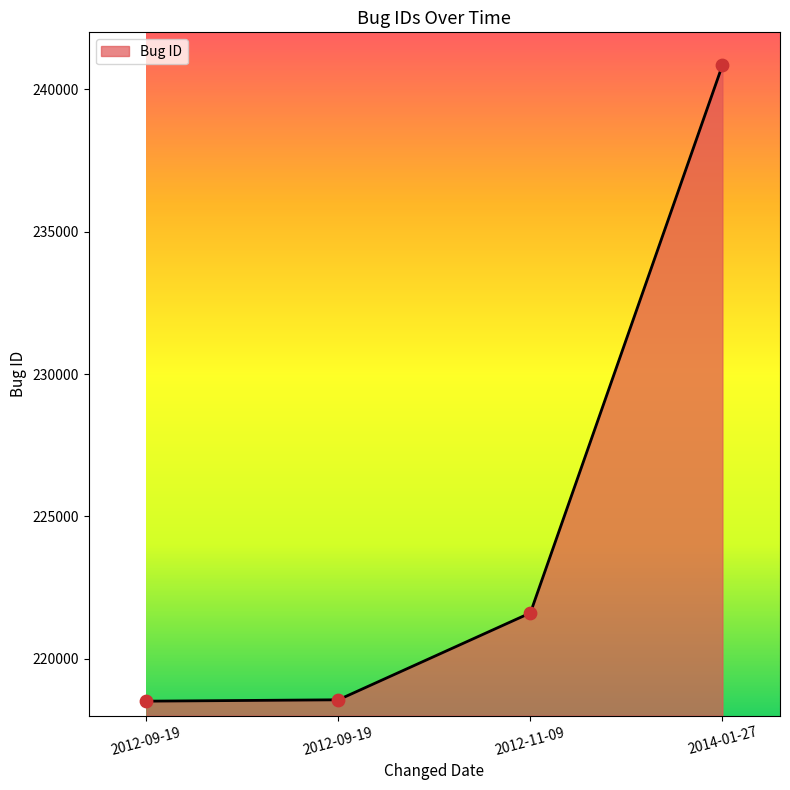

What is the change in value from 2012-09-19 to 2014-01-27?

+22333